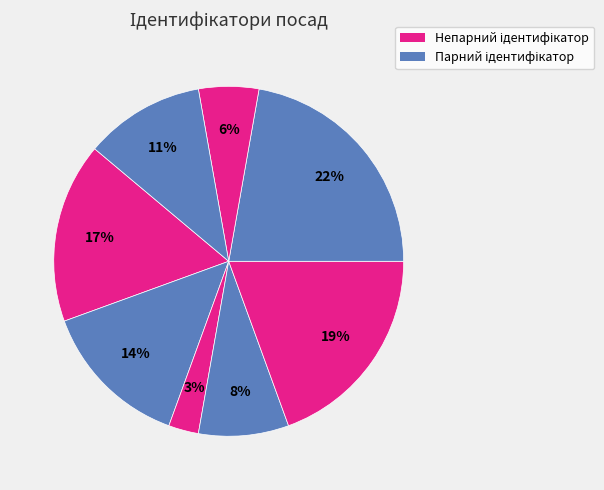

Count the number of slices in the pie.

8